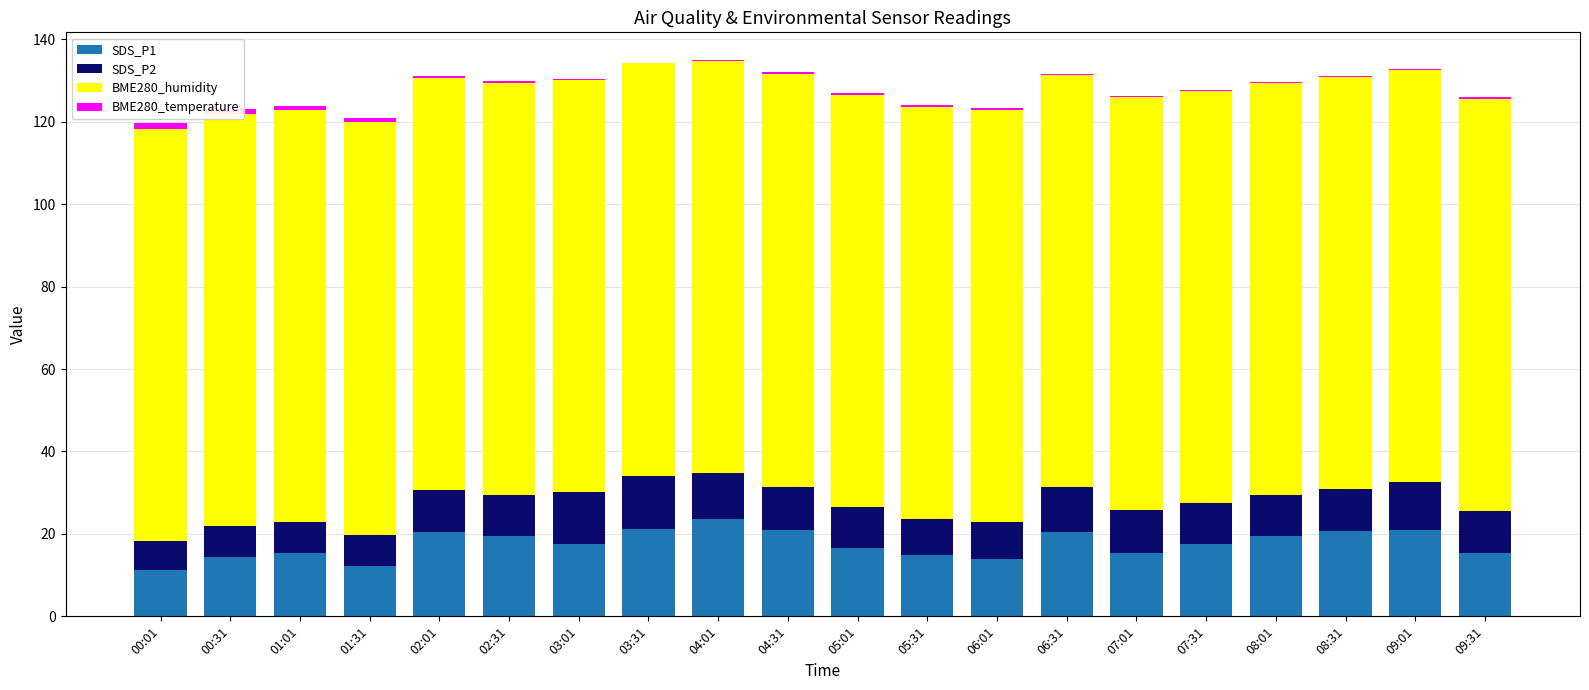

Where is BME280_temperature nearest to the value 0?

03:31